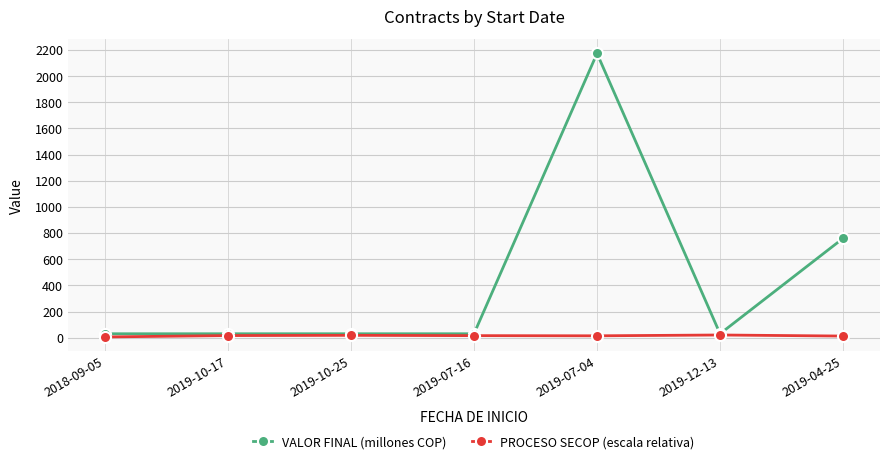

Where is VALOR FINAL (millones COP) nearest to the value 1101?

2019-04-25